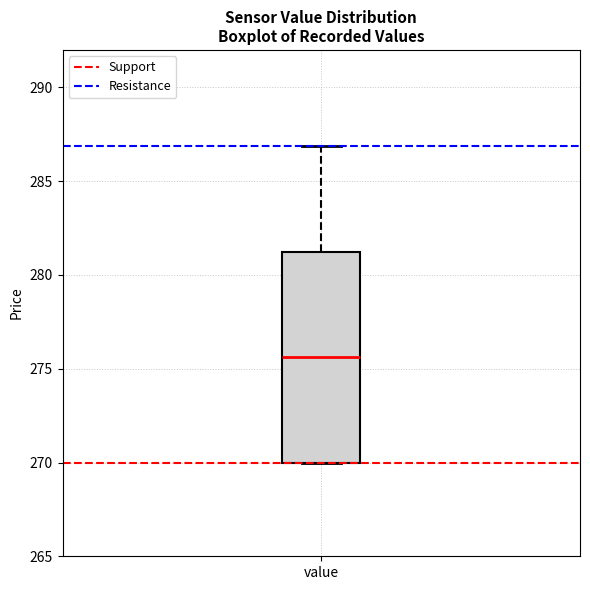

Read this box plot against the y-axis: the position of the median line, the range covered by the box, and the ends of both whiskers. The values are not printed on the chart, so give them approximately, as read against the axis.

median 275.5, box 270.0 to 281.5, whiskers 270.0 to 287.0